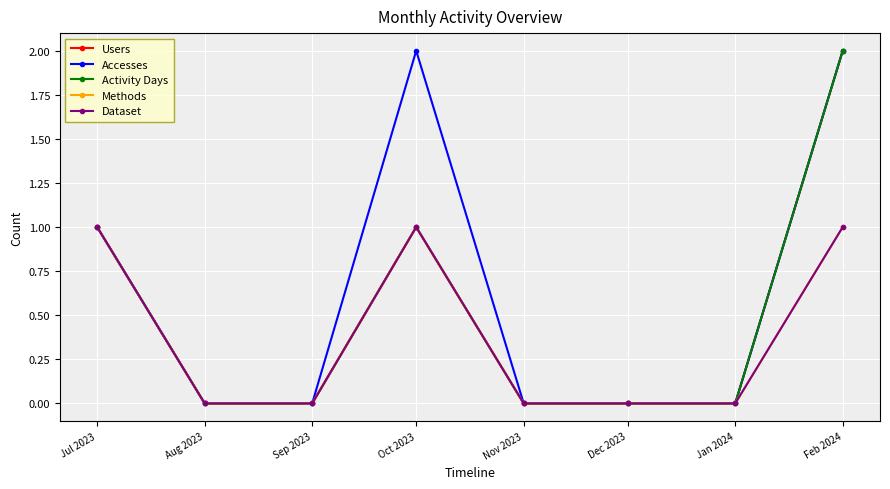

Between Sep 2023 and Dec 2023, which series saw the biggest shift?

Users